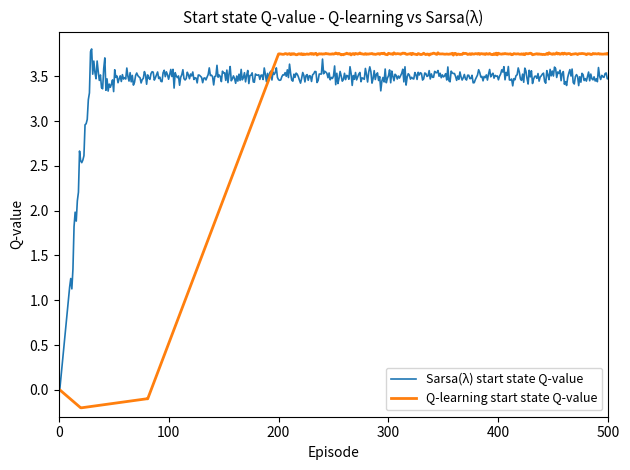

Which series has the largest total across all categories?

Sarsa(λ) start state Q-value